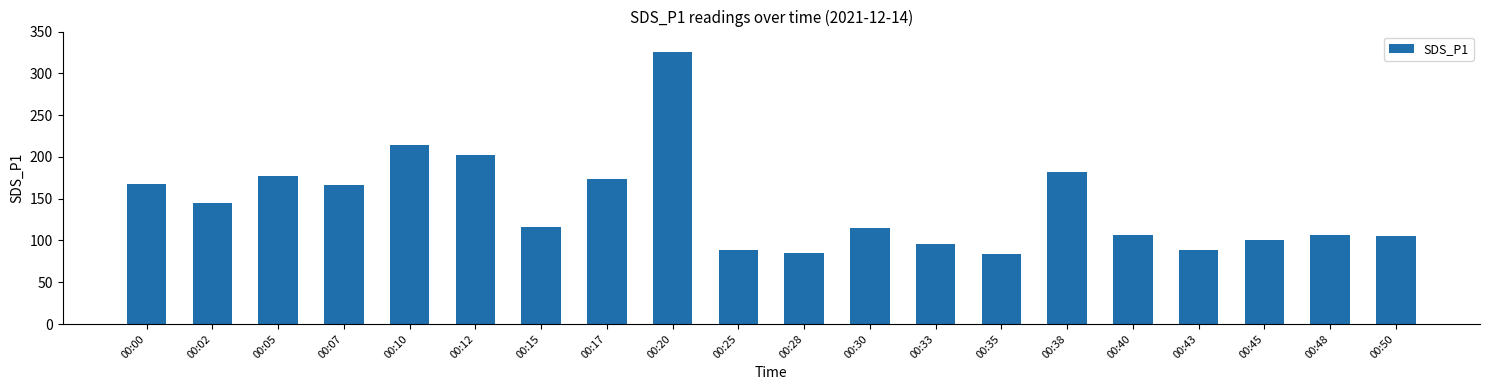

How many values exceed 116?

10